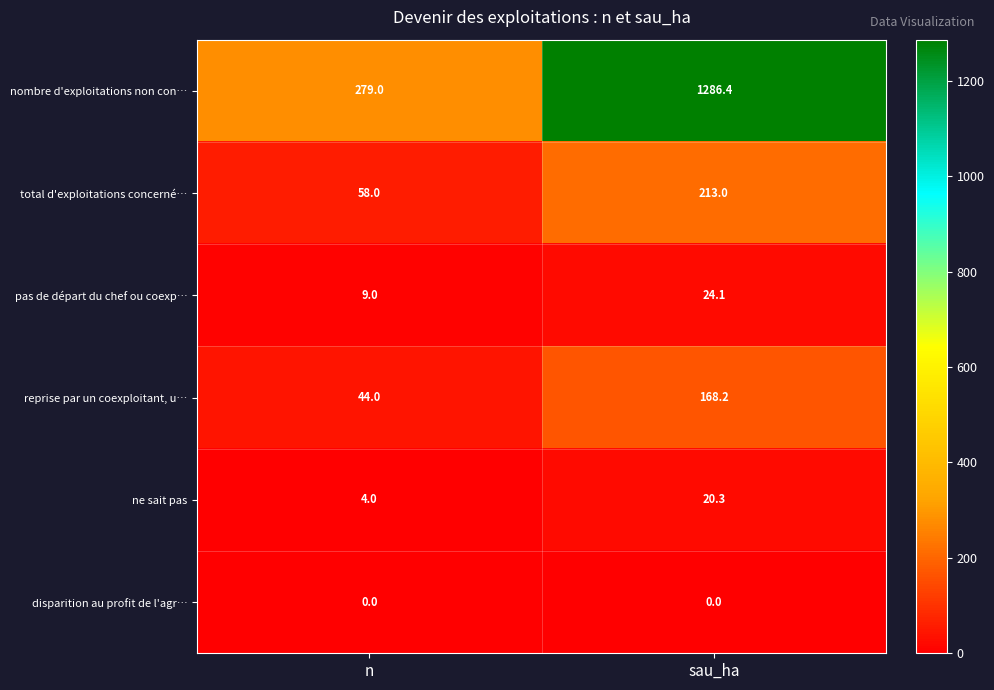

Count the number of categories in the chart.

2